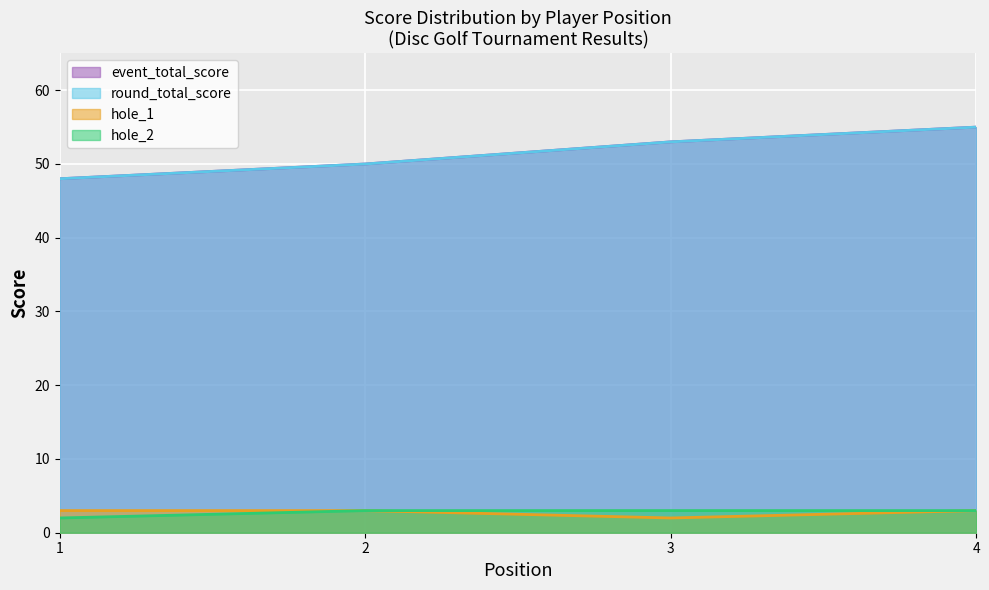

Where is the first local minimum for hole_1?

3